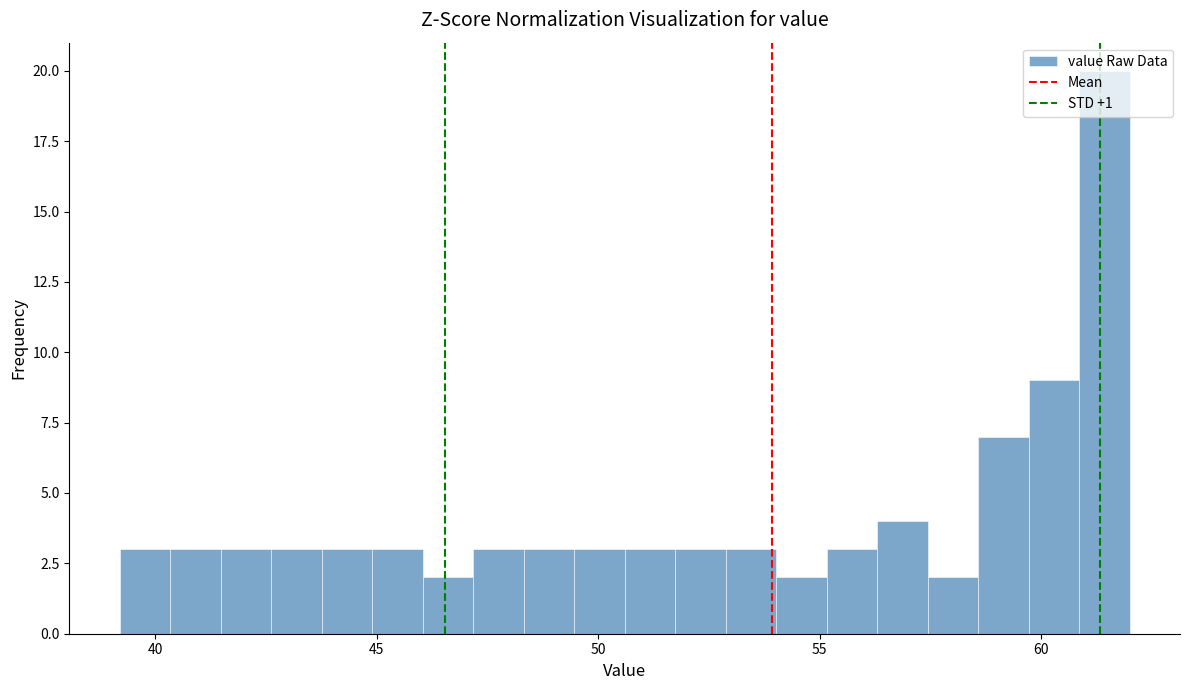

Read against the x-axis, roughly where is the centre of the tallest bar?

61.5